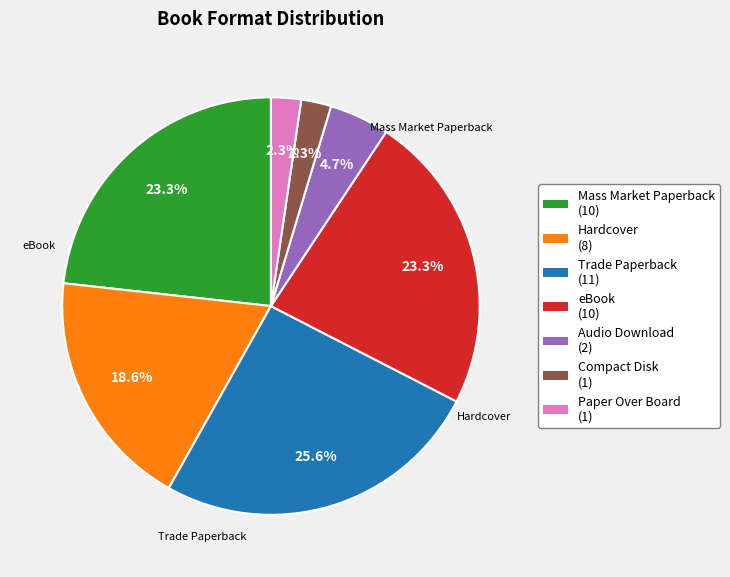

Is there any slice that represents more than half of the pie?

No